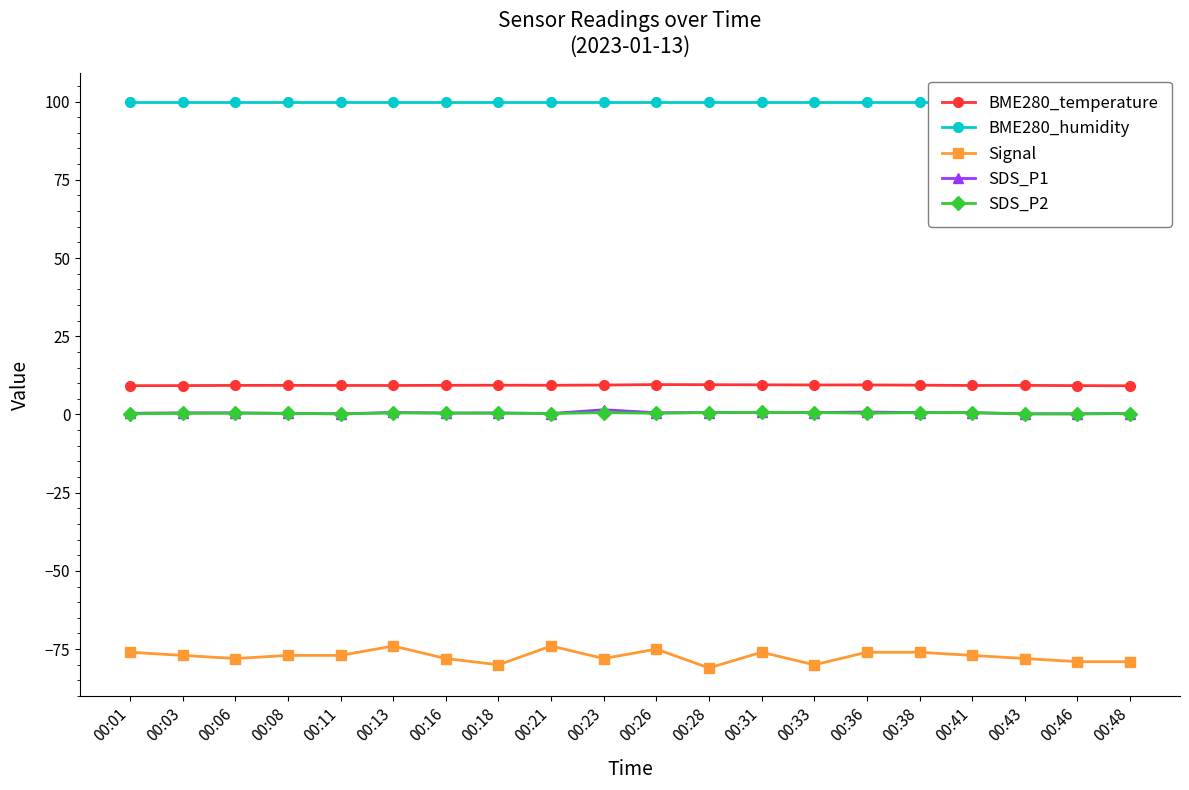

Rank the categories by BME280_temperature value from lowest to highest.

00:48, 00:01, 00:03, 00:46, 00:13, 00:41, 00:11, 00:06, 00:43, 00:08, 00:16, 00:21, 00:18, 00:38, 00:23, 00:33, 00:36, 00:31, 00:28, 00:26